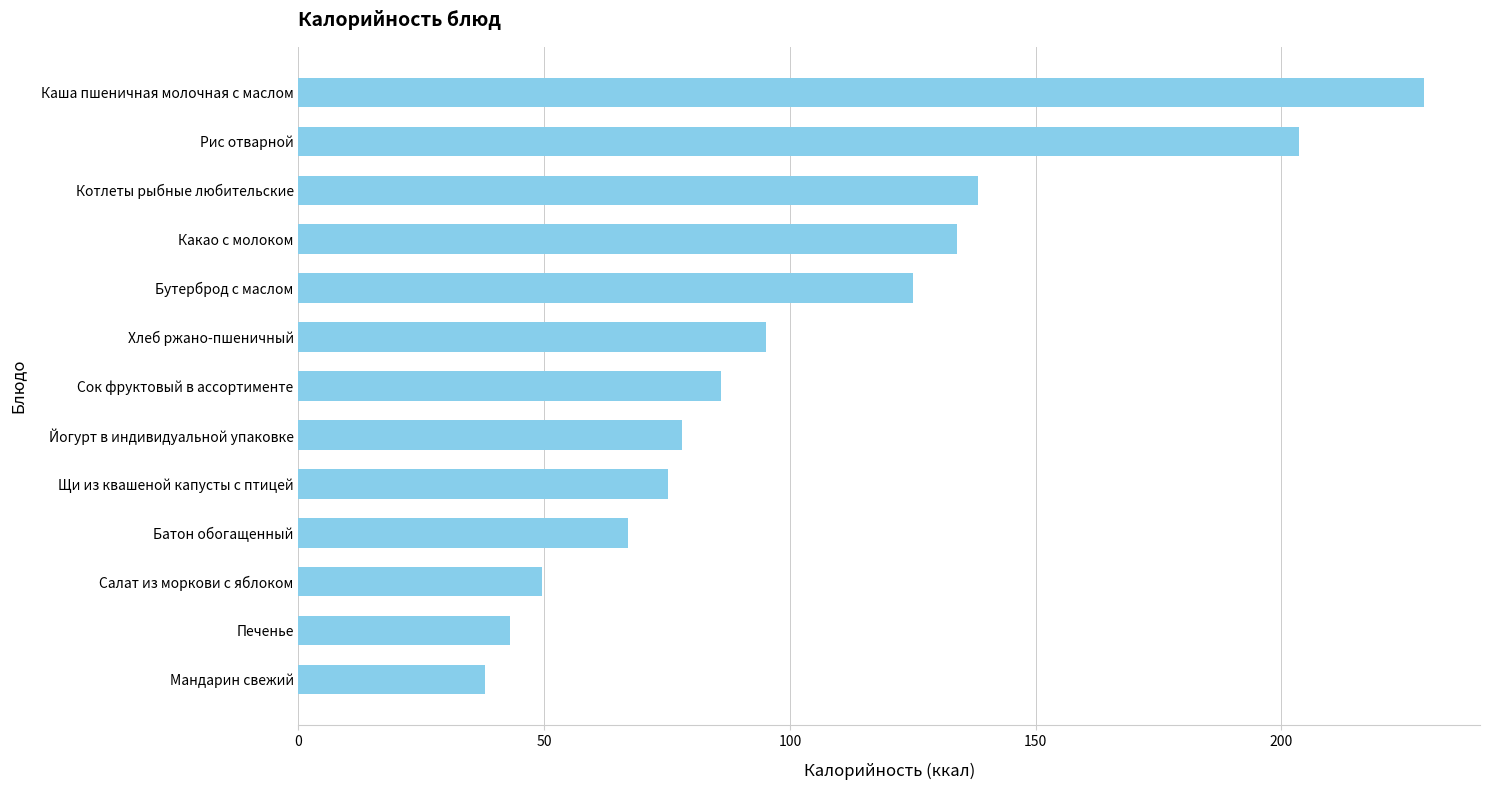

Between Рис отварной and Хлеб ржано-пшеничный, which is larger?

Рис отварной